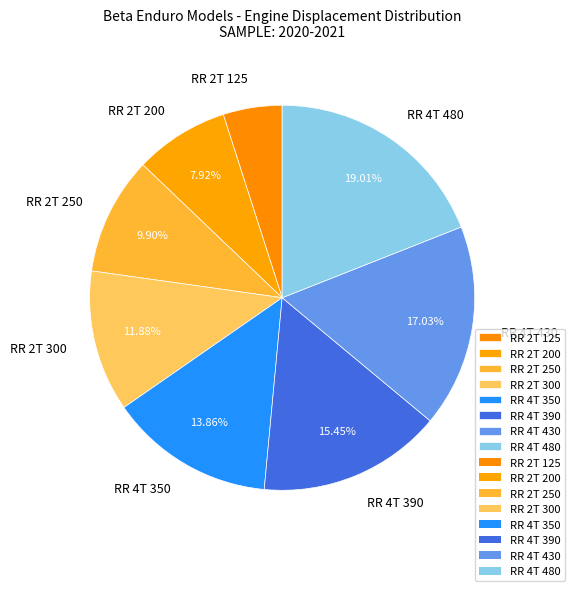

Do RR 2T 125 and RR 4T 480 together represent more than half of the pie?

No